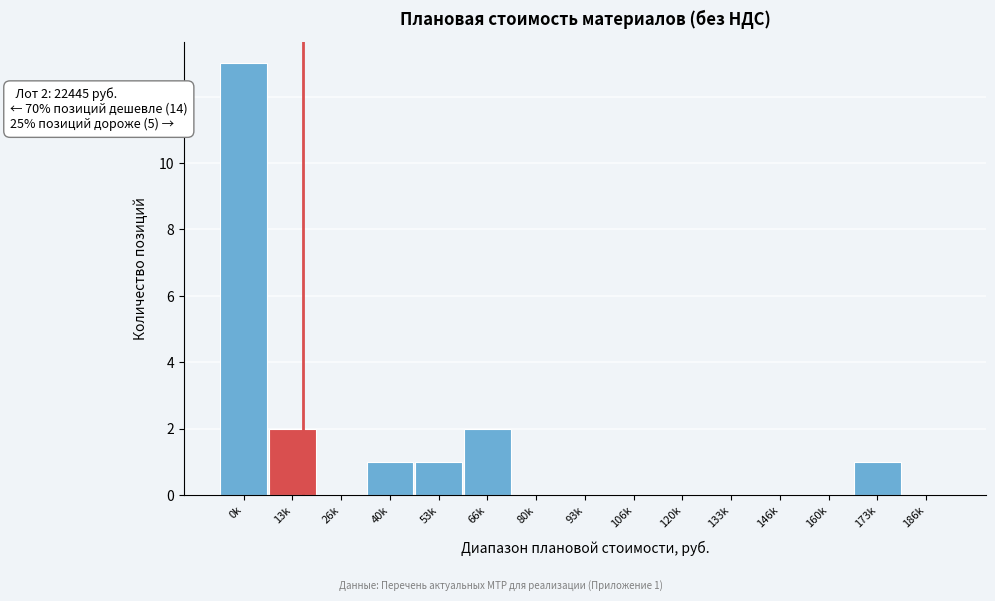

Reading right to left, transcribe all the data shown in this chart.

186k=0	173k=1	160k=0	146k=0	133k=0	120k=0	106k=0	93k=0	80k=0	66k=2	53k=1	40k=1	26k=0	13k=2	0k=13